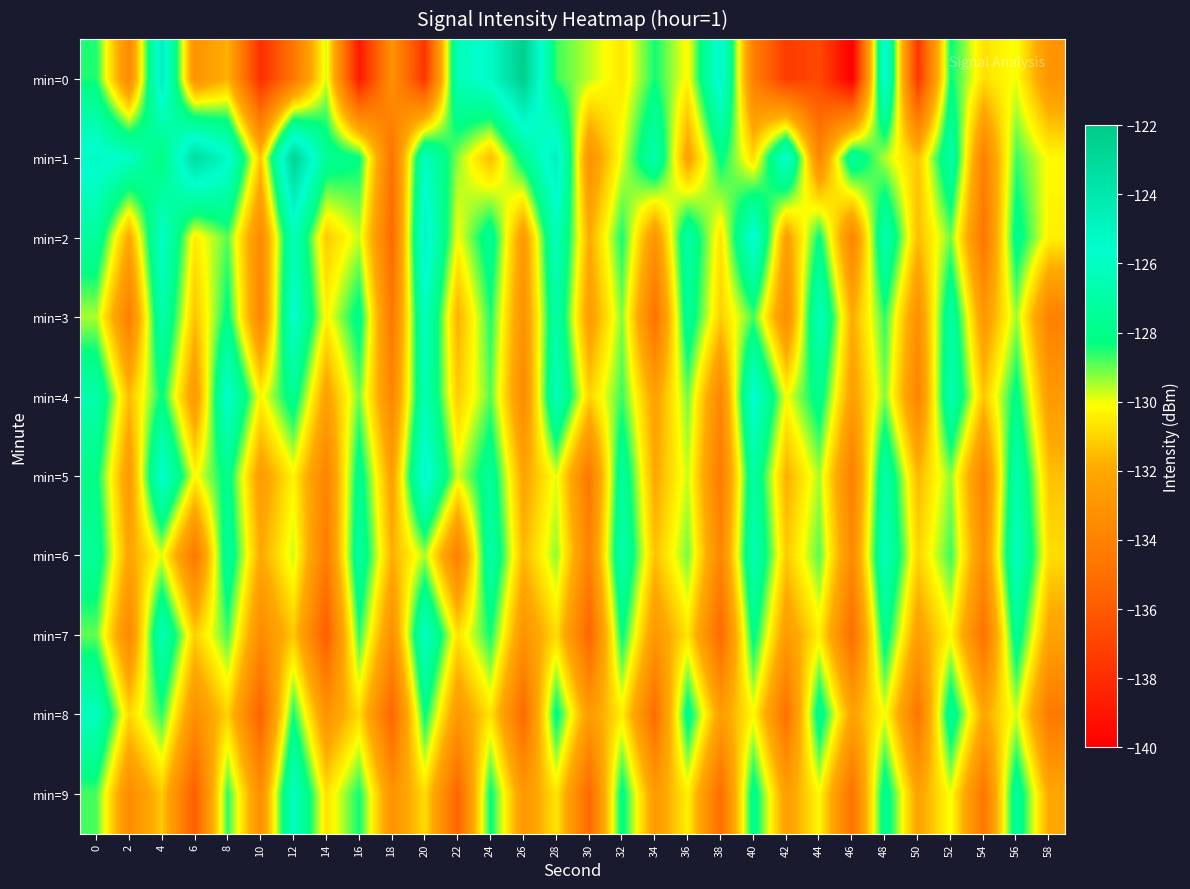

Which series has the largest range (max minus min)?

min=0